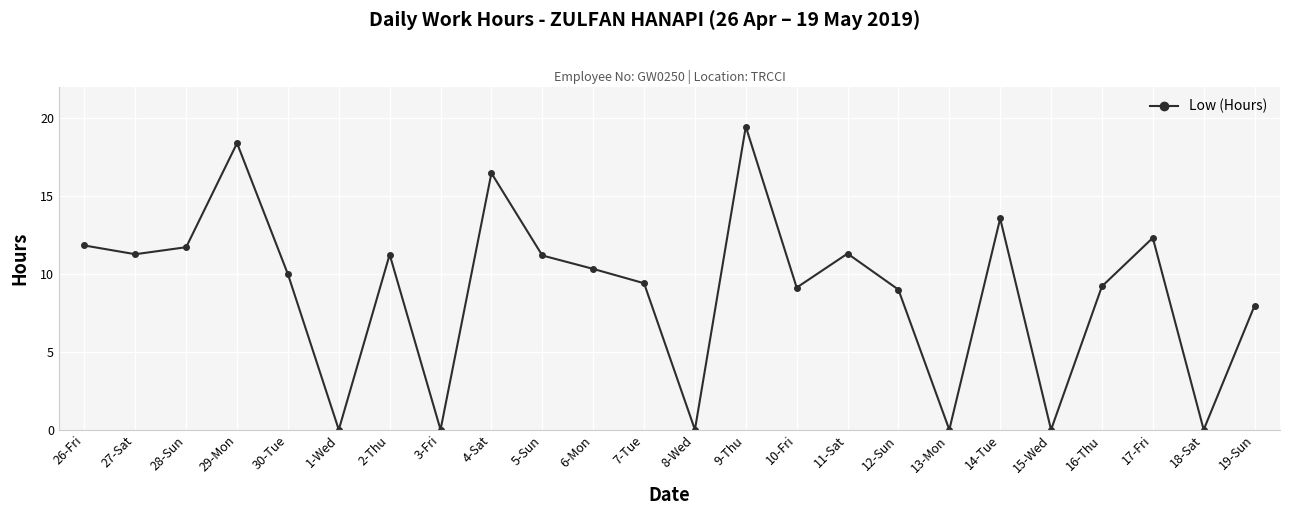

How many categories are shown in the chart?

24